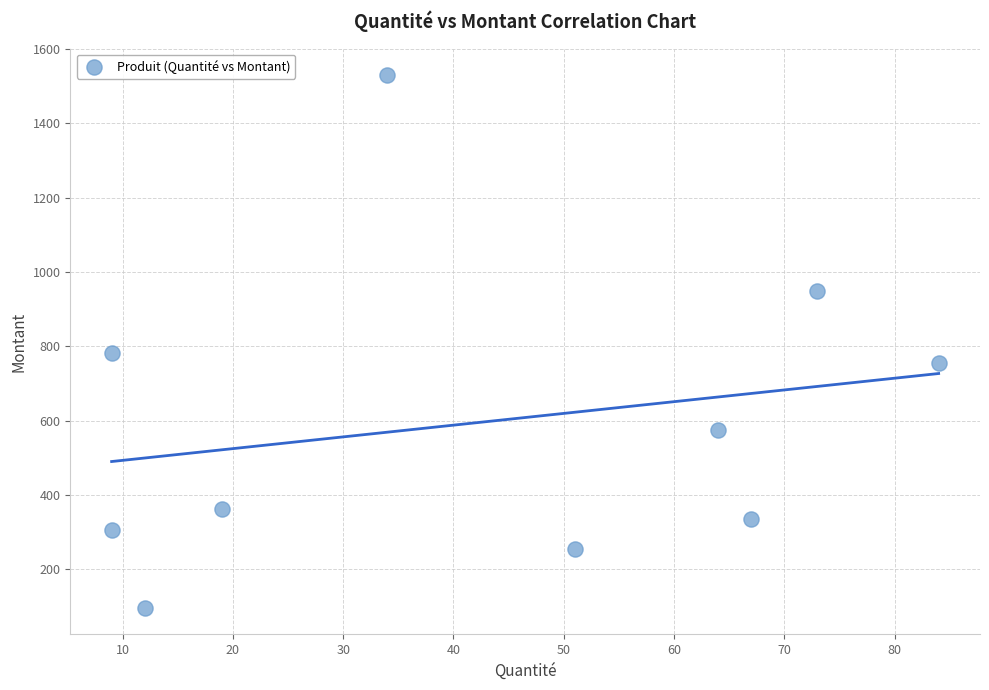

What Y value in the scatter plot is closest to 813?

783